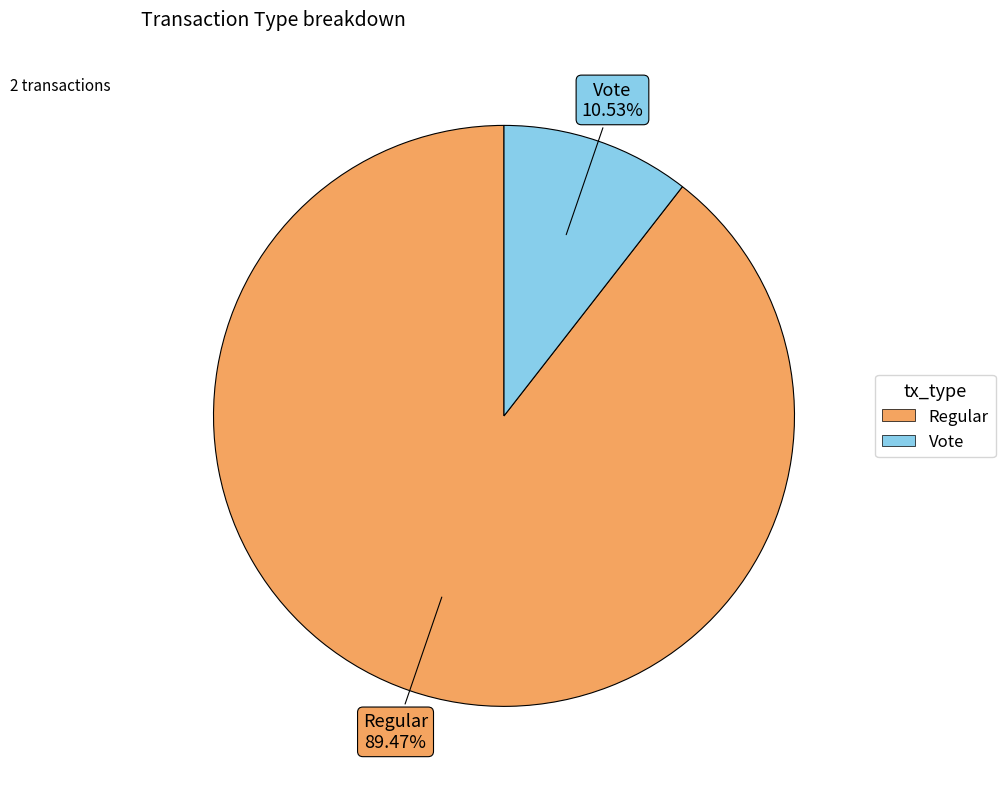

Rank the categories by value from lowest to highest.

Vote, Regular